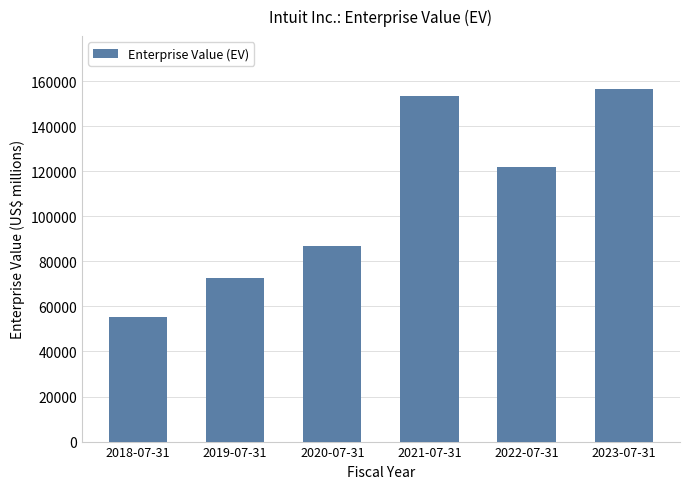

What is the difference between the maximum and minimum values?

100996